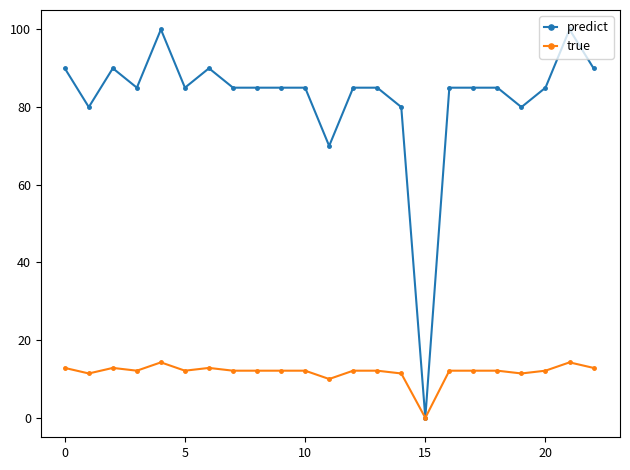

What is the value of the predict point at the 5th from the left?

100.0